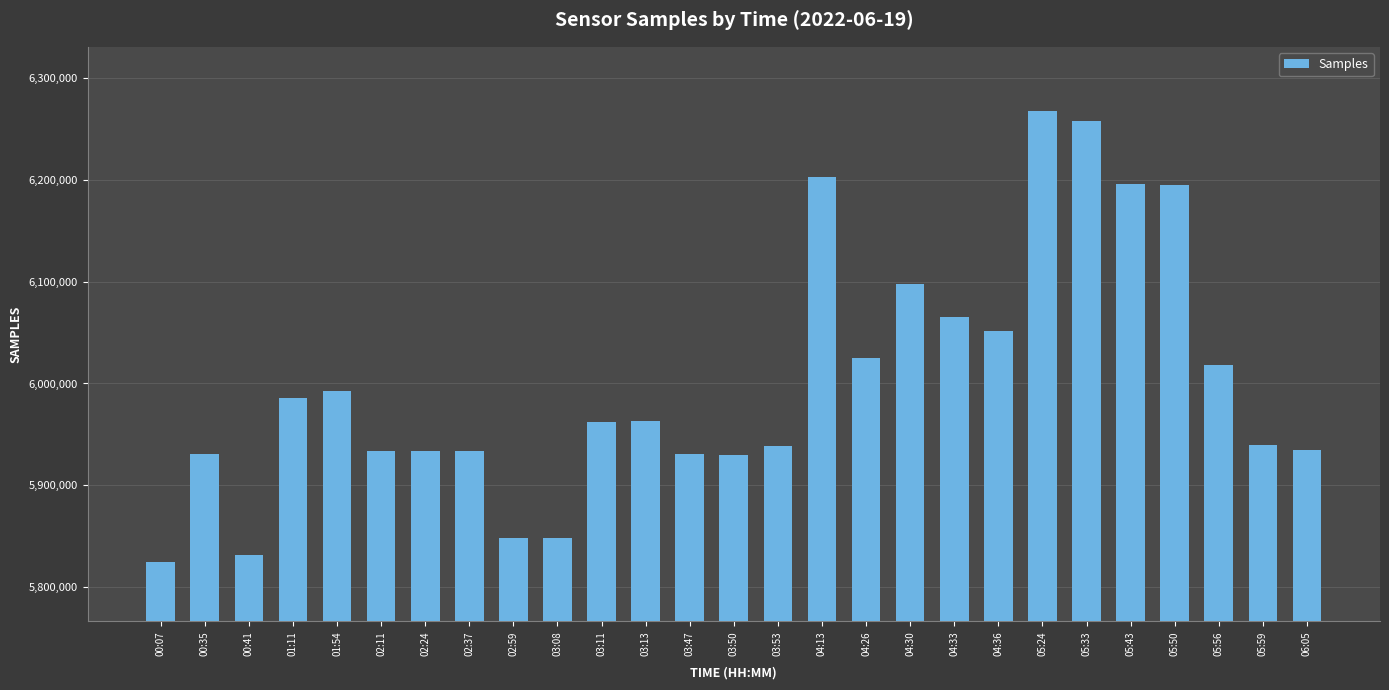

What is the ratio of the value at 02:11 to the value at 02:37?

1.0